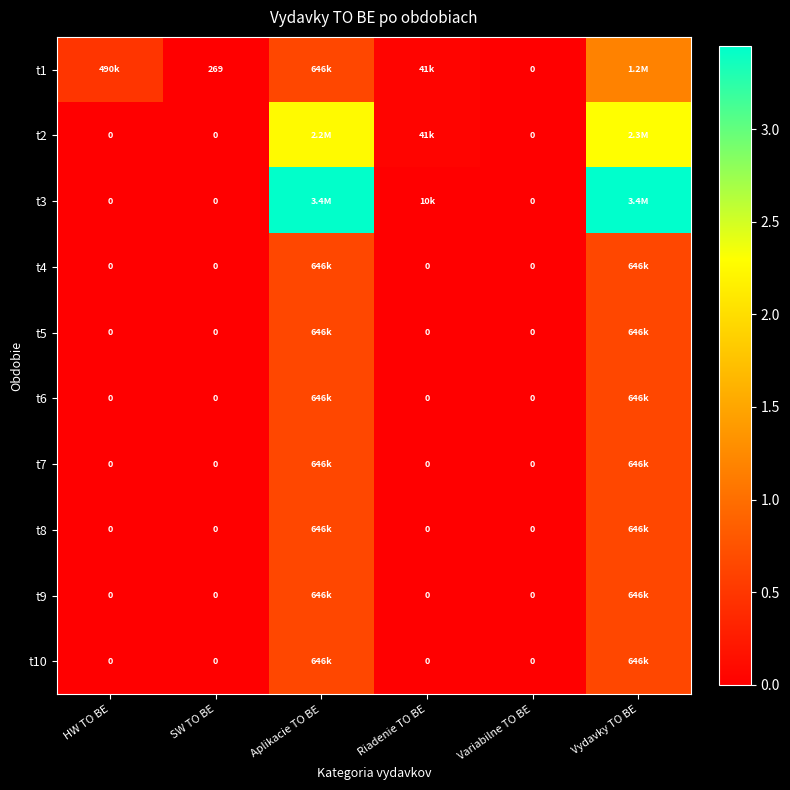

How many data points in t2 are above 40876?

3